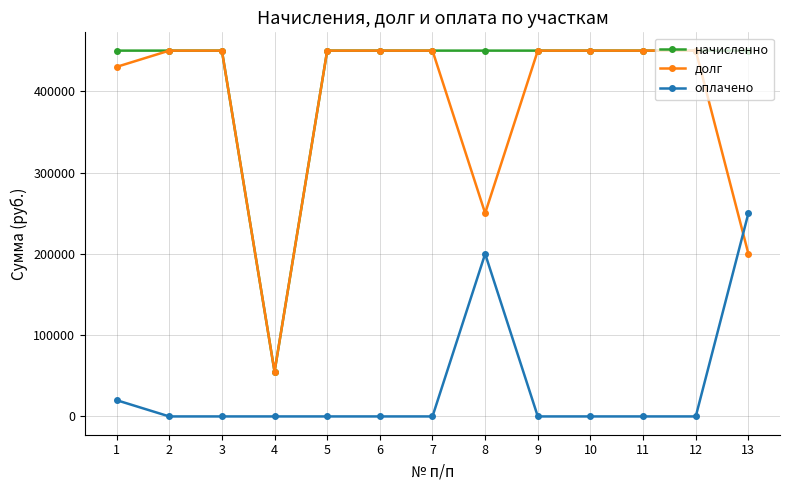

What are all the series names shown in the legend?

начисленно, долг, оплачено